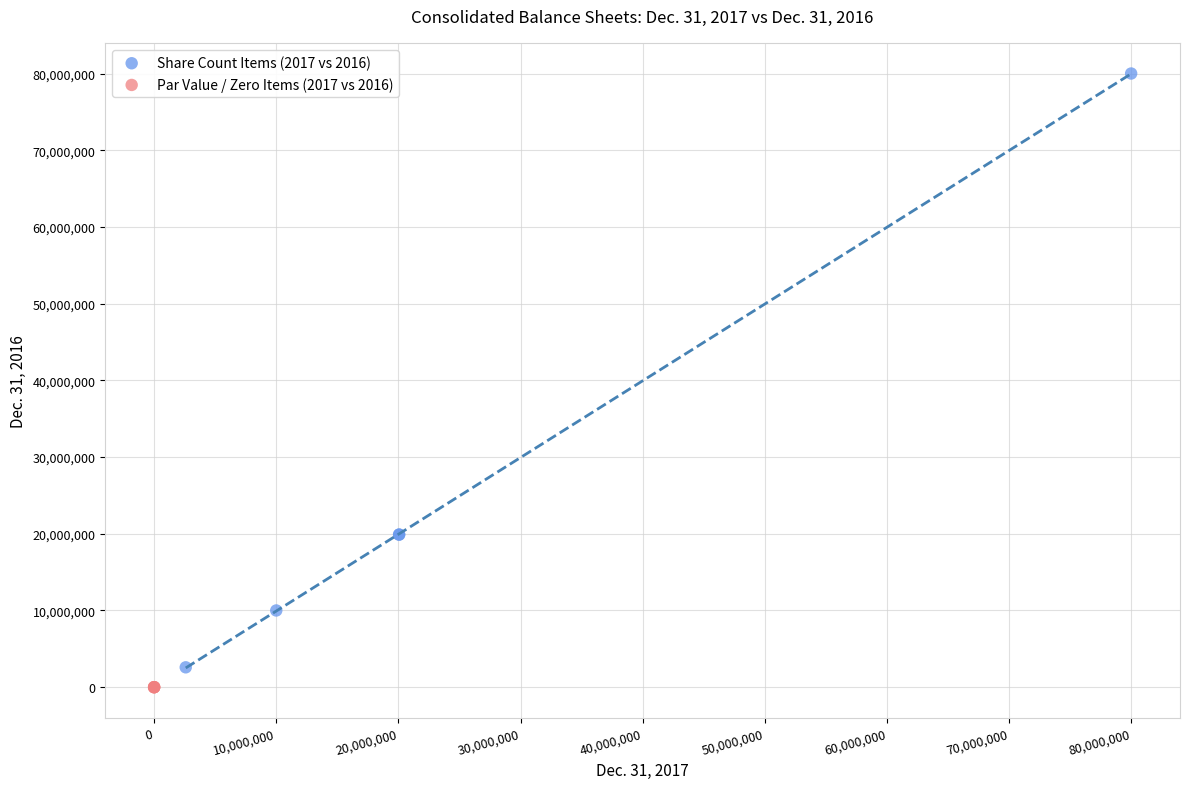

Which series contains the highest Y value?

Share Count Items (2017 vs 2016)